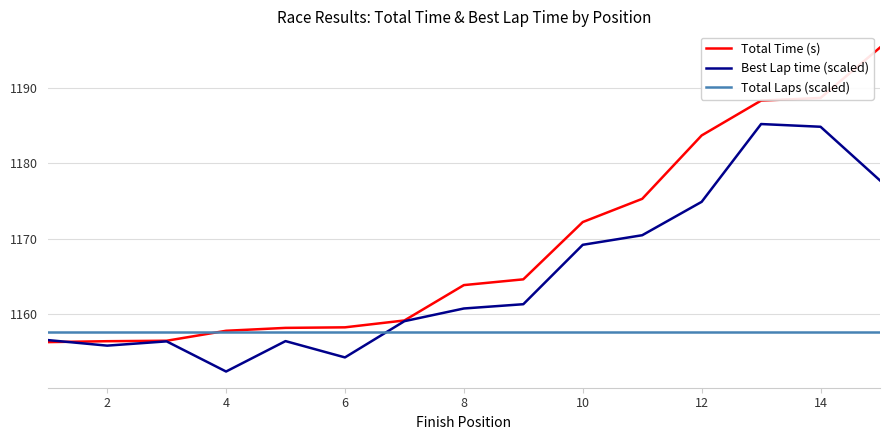

What is the sum of all Total Time (s) values?

17535.0